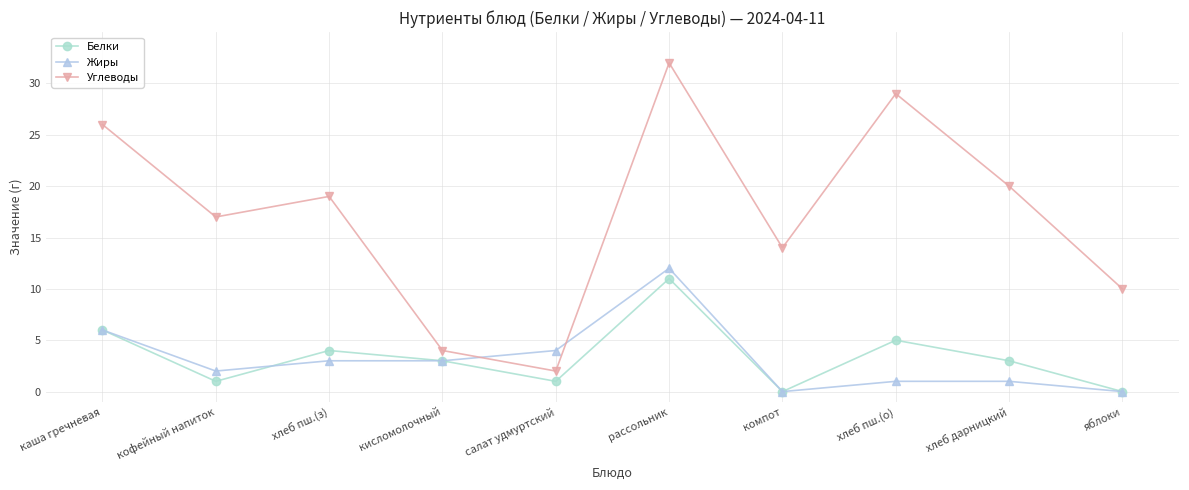

How many series are shown in this chart?

3